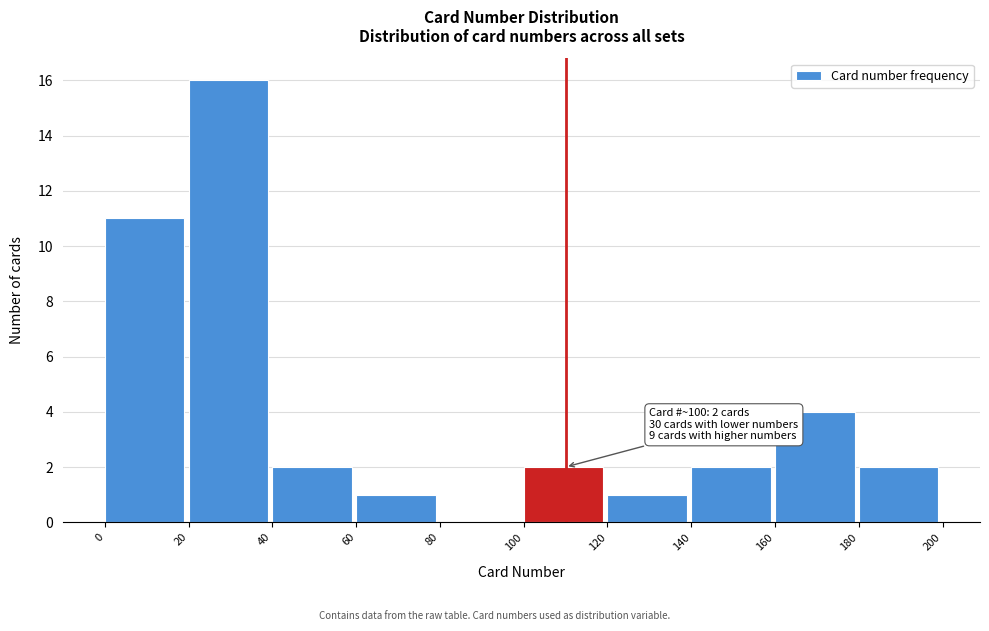

Over which range of the x-axis is the bar tallest?

20 to 40